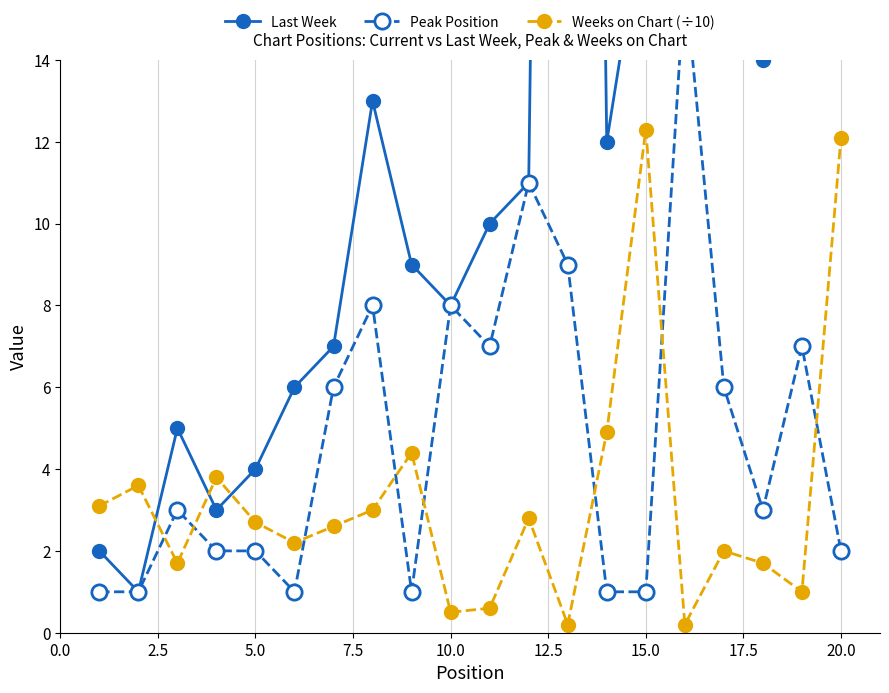

In Weeks on Chart (÷10), how many points are higher than both neighbors (excluding endpoints)?

6